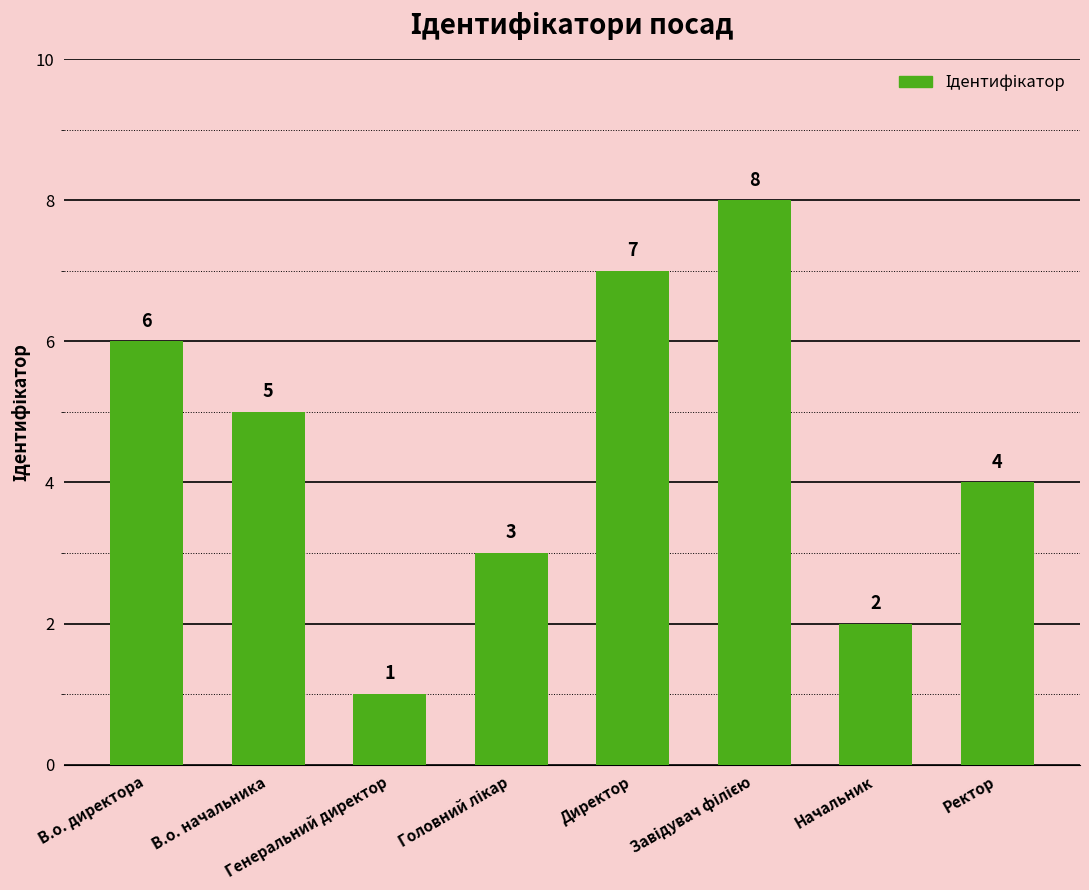

What is the value of the 5th bar from the left?

7